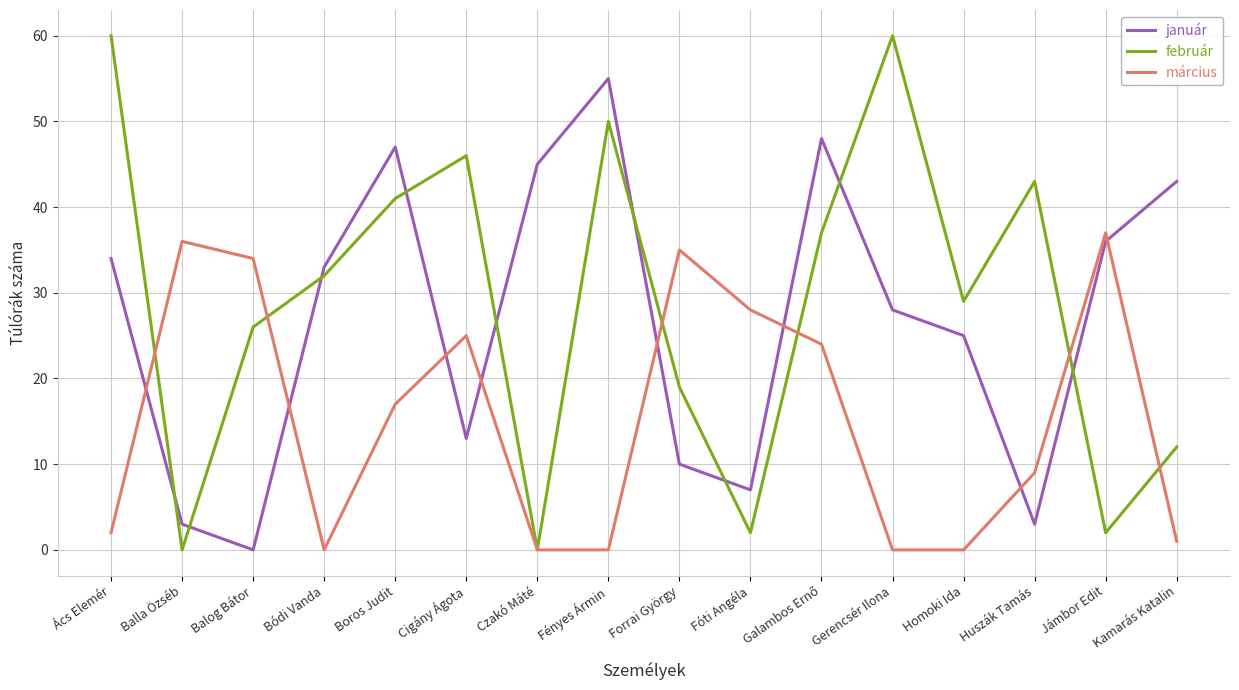

After their last crossing, which series has the higher values: január or február?

január